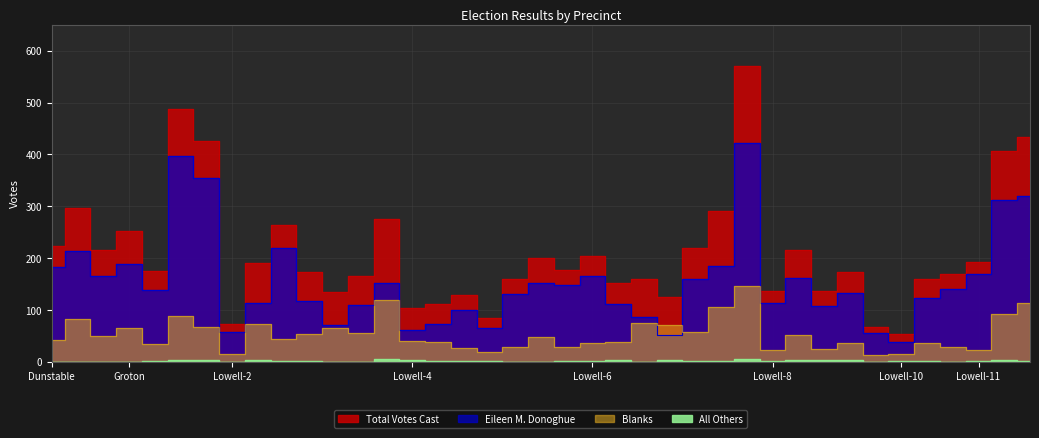

Is it true that Eileen M. Donoghue equals 152 at Lowell-4-1?

True